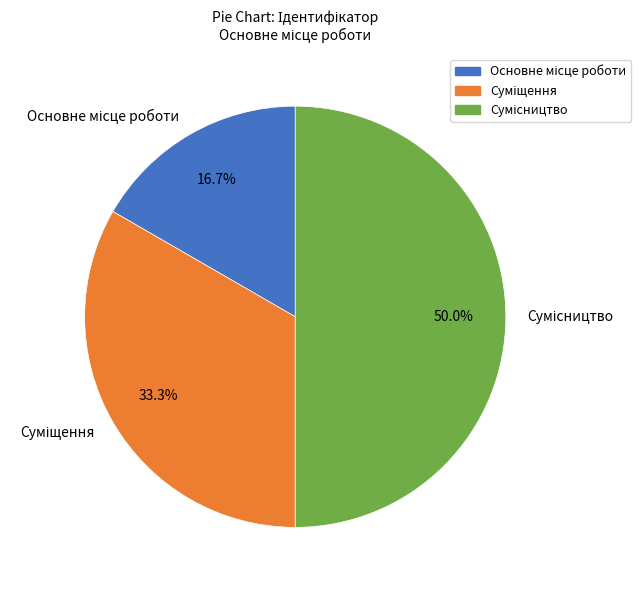

Rank the categories by value from highest to lowest.

Сумісництво, Суміщення, Основне місце роботи